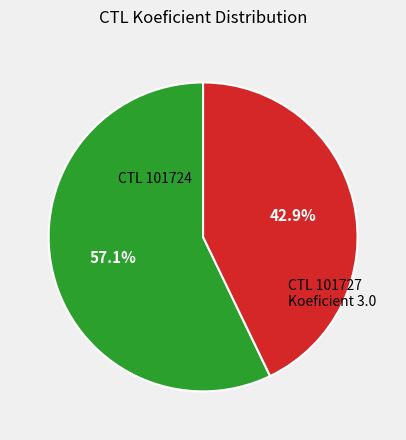

Which category has the smallest portion of the pie?

CTL 101727